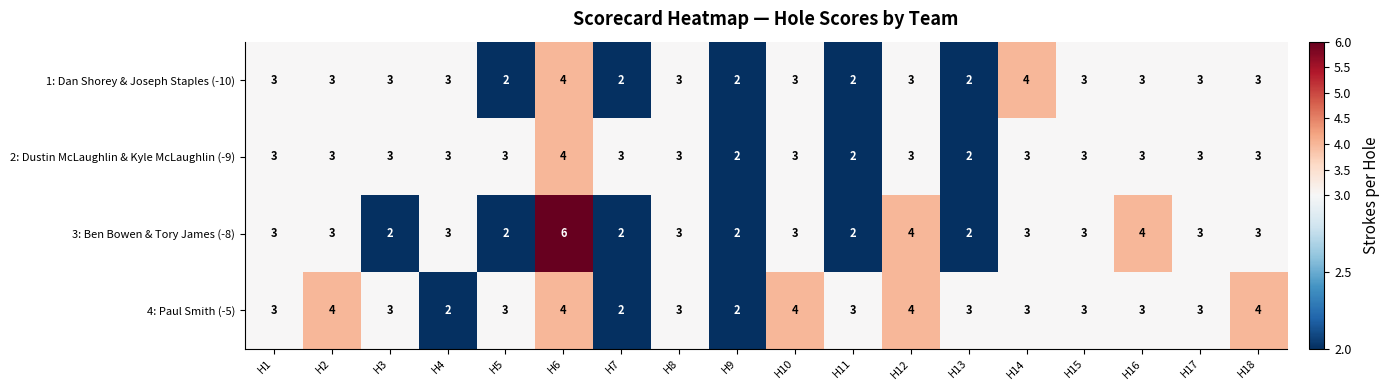

Which series has the largest total across all categories?

4: Paul Smith (-5)